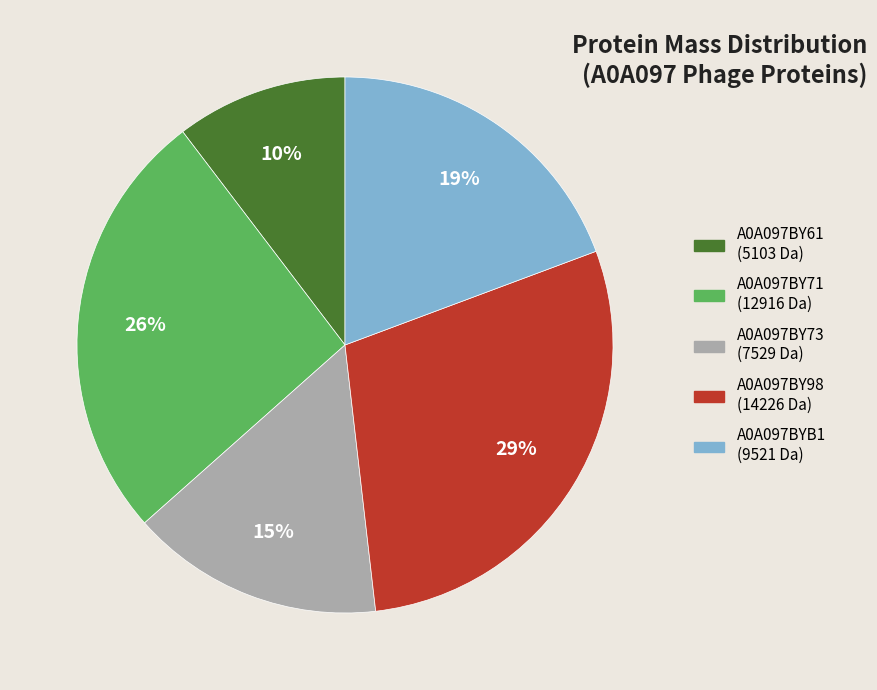

Is there a majority slice in this chart?

No